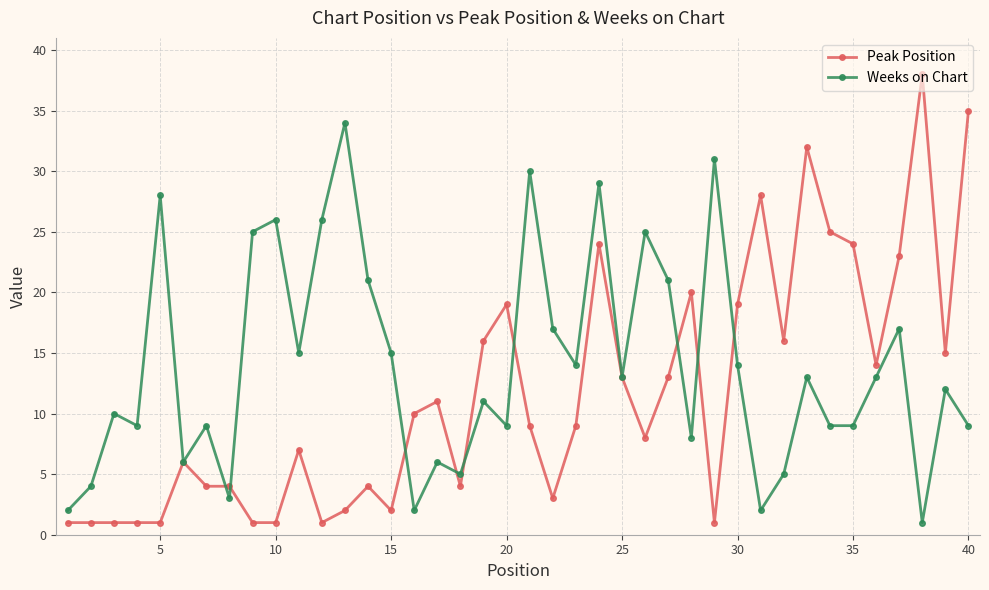

True or false: Weeks on Chart has more than 2 points higher than both neighbors.

True